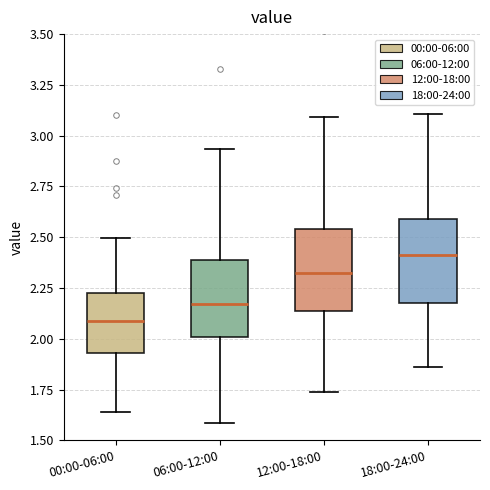

Which box's median line is the lowest?

00:00-06:00